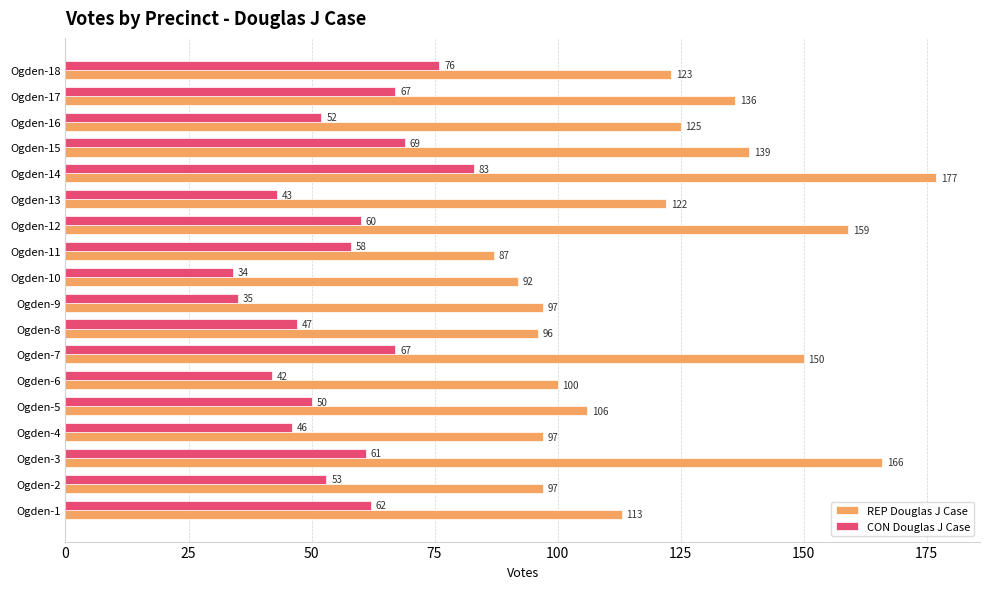

Is the value of CON Douglas J Case at Ogden-1 greater than the value of REP Douglas J Case at Ogden-7?

No